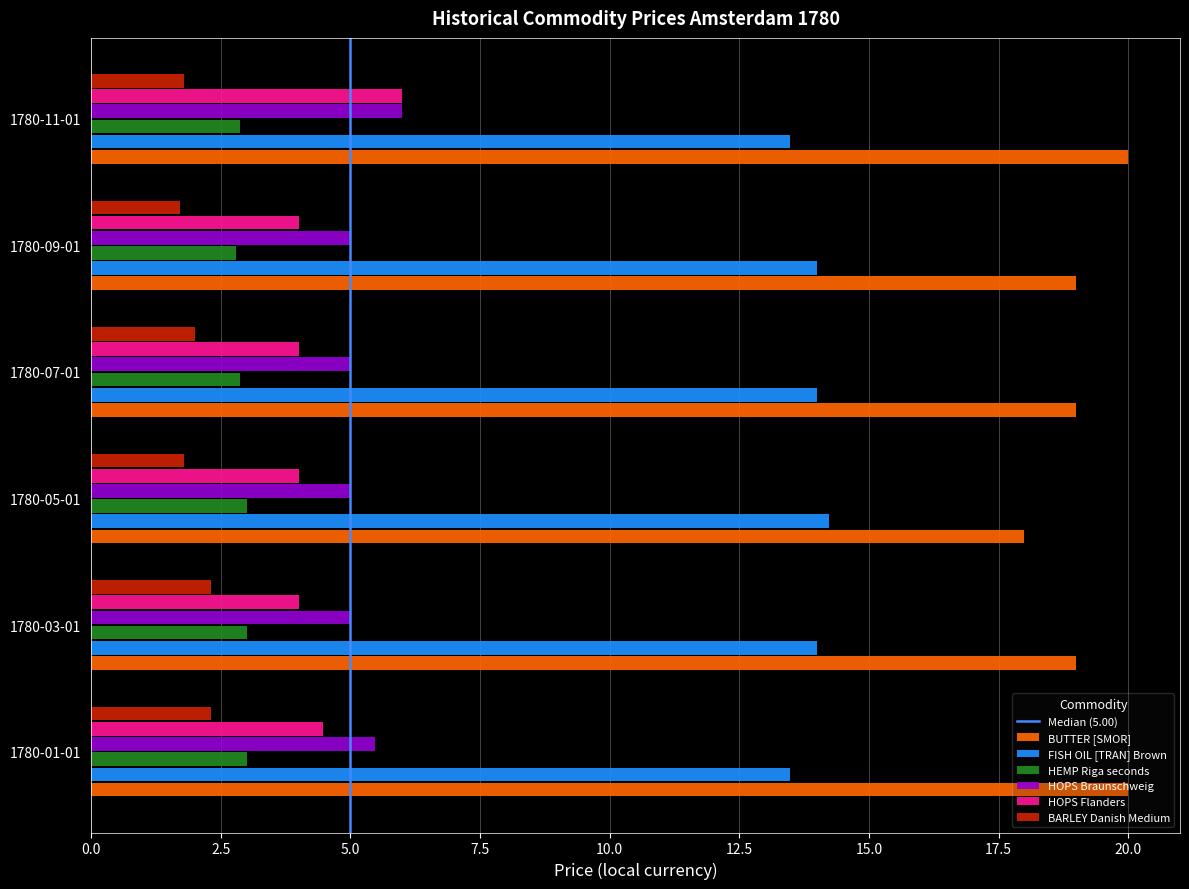

What is the minimum value shown in the chart?

1.7